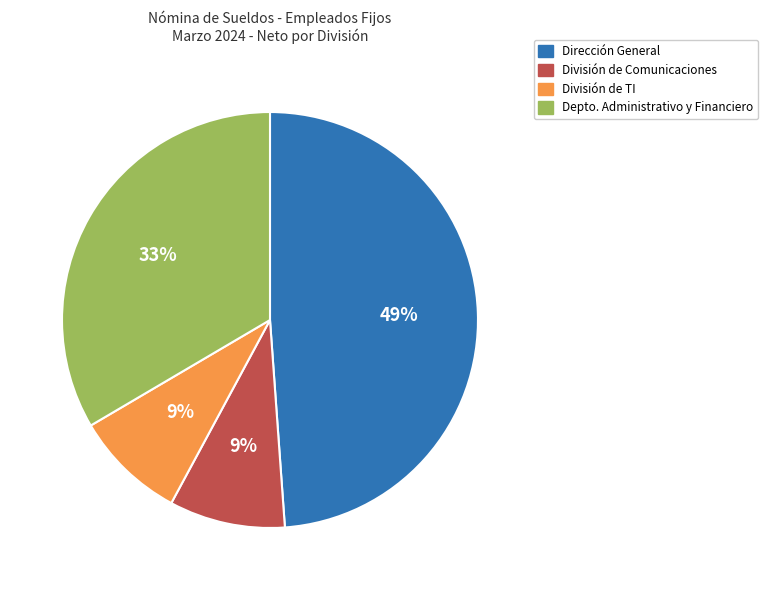

How many segments does this pie chart have?

4